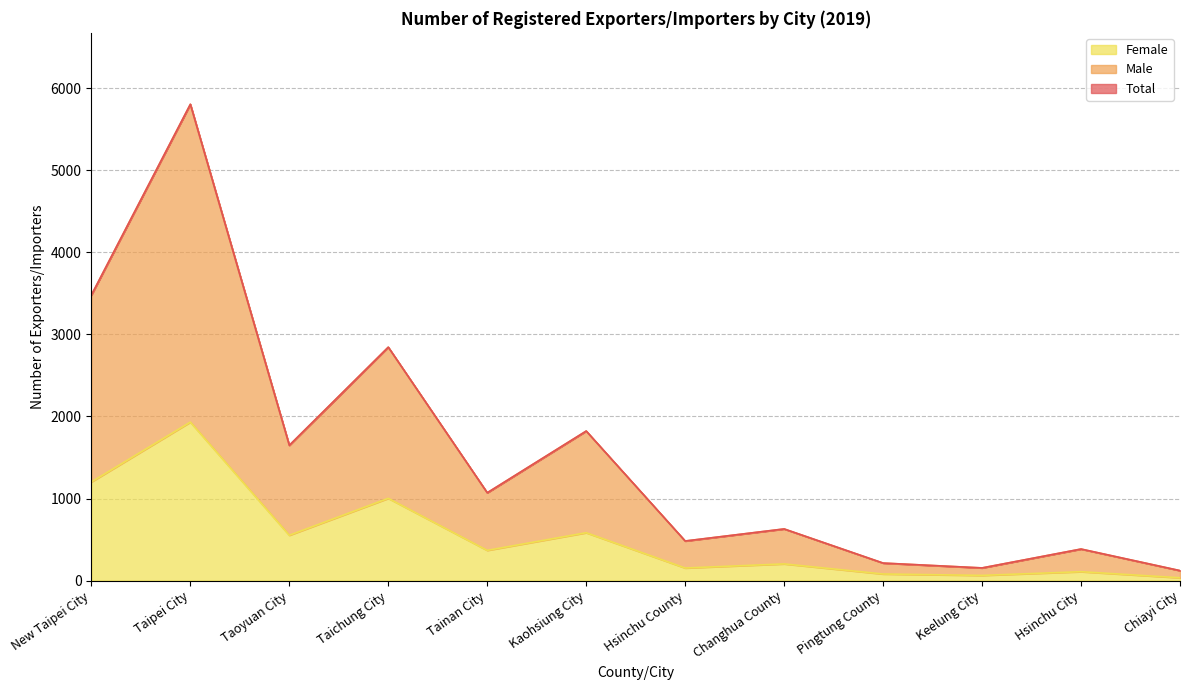

What is the value of the Male point at the 5th from the left?

1070